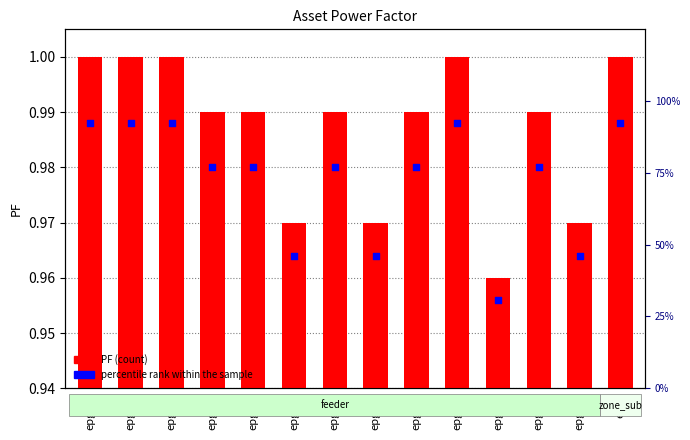

Is the value of percentile rank within the sample at epg greater than the value of PF at epg13?

Yes